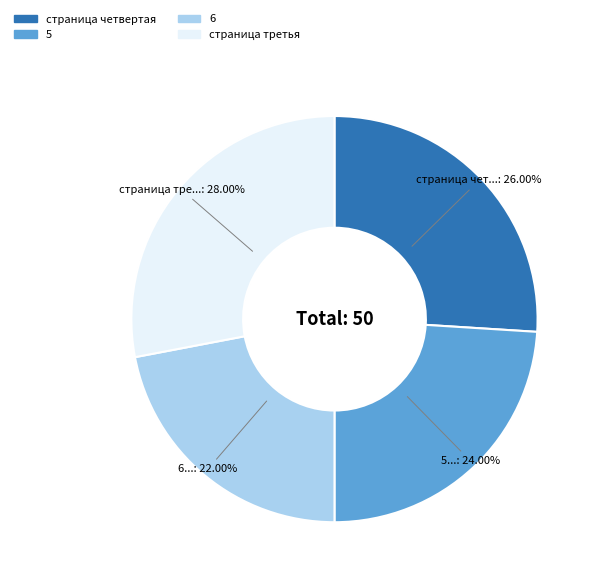

True or false: страница четвертая accounts for 12% of the total.

False